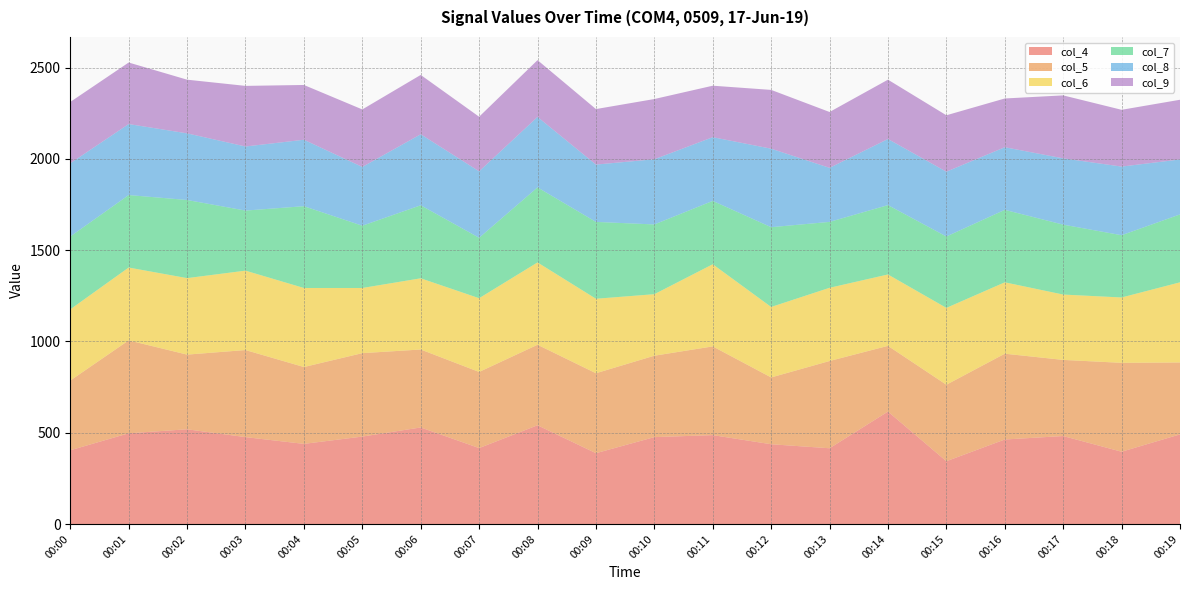

Reading left to right, extract all data points from this chart.

col_4: 00:00=404	00:01=497	00:02=519	00:03=476	00:04=439	00:05=479	00:06=529	00:07=416	00:08=541	00:09=388	00:10=476	00:11=487	00:12=437	00:13=415	00:14=616	00:15=344	00:16=463	00:17=482	00:18=396	00:19=491
col_5: 00:00=382	00:01=509	00:02=409	00:03=477	00:04=421	00:05=457	00:06=427	00:07=417	00:08=441	00:09=438	00:10=446	00:11=486	00:12=366	00:13=478	00:14=360	00:15=419	00:16=470	00:17=417	00:18=487	00:19=394
col_6: 00:00=390	00:01=399	00:02=419	00:03=435	00:04=433	00:05=357	00:06=390	00:07=404	00:08=451	00:09=408	00:10=337	00:11=450	00:12=386	00:13=401	00:14=391	00:15=421	00:16=391	00:17=358	00:18=358	00:19=439
col_7: 00:00=399	00:01=397	00:02=428	00:03=329	00:04=448	00:05=341	00:06=400	00:07=331	00:08=411	00:09=421	00:10=382	00:11=347	00:12=437	00:13=361	00:14=380	00:15=391	00:16=397	00:17=383	00:18=341	00:19=372
col_8: 00:00=401	00:01=389	00:02=365	00:03=351	00:04=364	00:05=322	00:06=389	00:07=364	00:08=386	00:09=314	00:10=357	00:11=349	00:12=430	00:13=296	00:14=362	00:15=355	00:16=343	00:17=363	00:18=376	00:19=301
col_9: 00:00=336	00:01=337	00:02=294	00:03=332	00:04=300	00:05=315	00:06=325	00:07=299	00:08=311	00:09=304	00:10=330	00:11=282	00:12=322	00:13=306	00:14=325	00:15=309	00:16=267	00:17=345	00:18=311	00:19=327